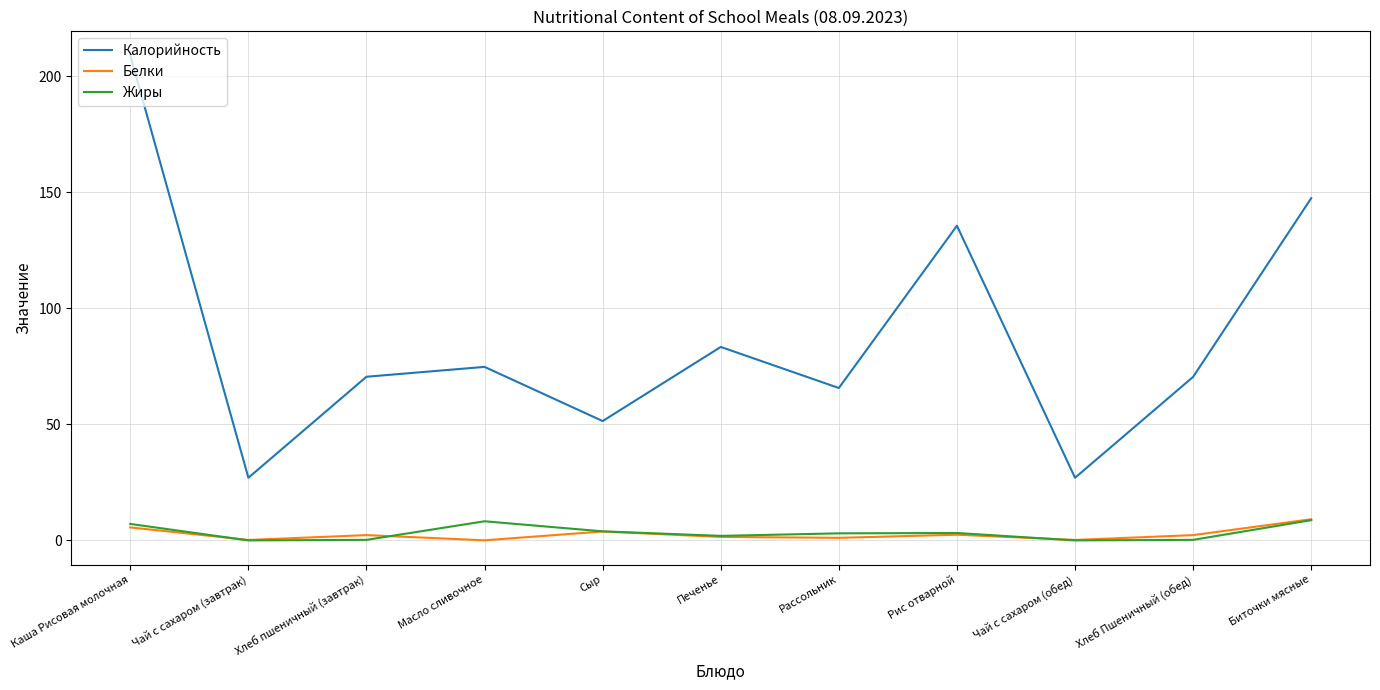

What is the difference between the Белки values at Каша Рисовая молочная and Биточки мясные?

3.5